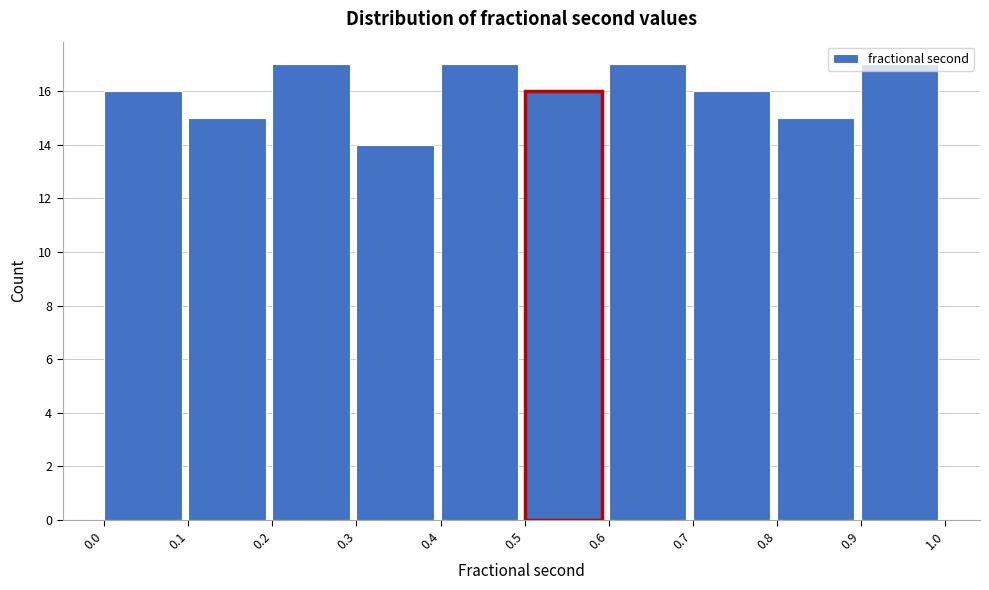

Reading left to right, list every bar in this chart as the range it spans on the x-axis followed by its height. The values are not printed on the chart, so give them approximately, as read against the axis.

0.0 to 0.1: 16
0.1 to 0.2: 15
0.2 to 0.3: 17
0.3 to 0.4: 14
0.4 to 0.5: 17
0.5 to 0.6: 16
0.6 to 0.7: 17
0.7 to 0.8: 16
0.8 to 0.9: 15
0.9 to 1.0: 17